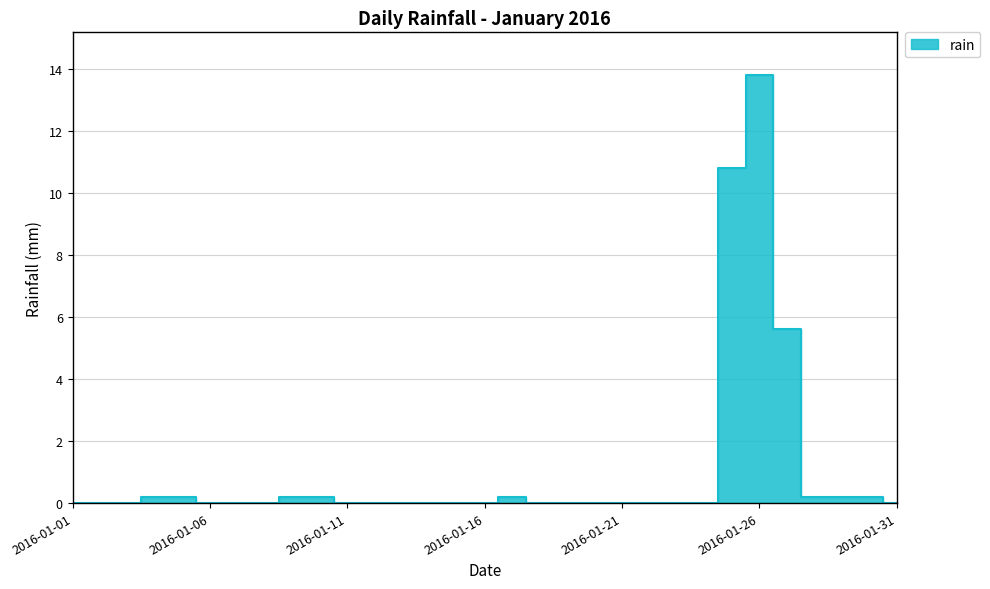

Reading left to right, what are all the values shown in this chart?

0.0	0.0	0.0	0.2	0.2	0.0	0.0	0.0	0.2	0.2	0.0	0.0	0.0	0.0	0.0	0.0	0.2	0.0	0.0	0.0	0.0	0.0	0.0	0.0	10.8	13.8	5.6	0.2	0.2	0.2	0.0